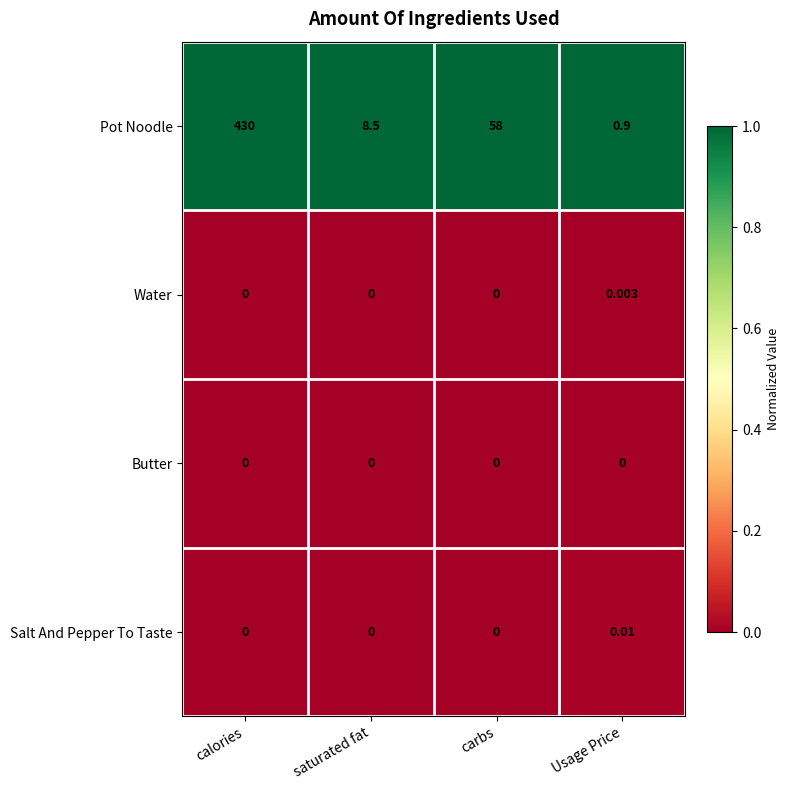

Which series has the widest spread of values?

Pot Noodle